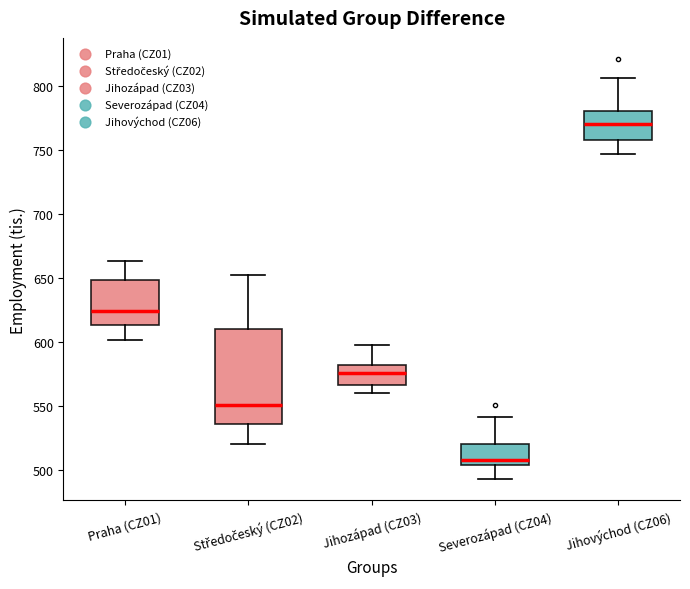

Comparing the boxes themselves (not the whiskers), which one is the tallest?

Středočeský (CZ02)